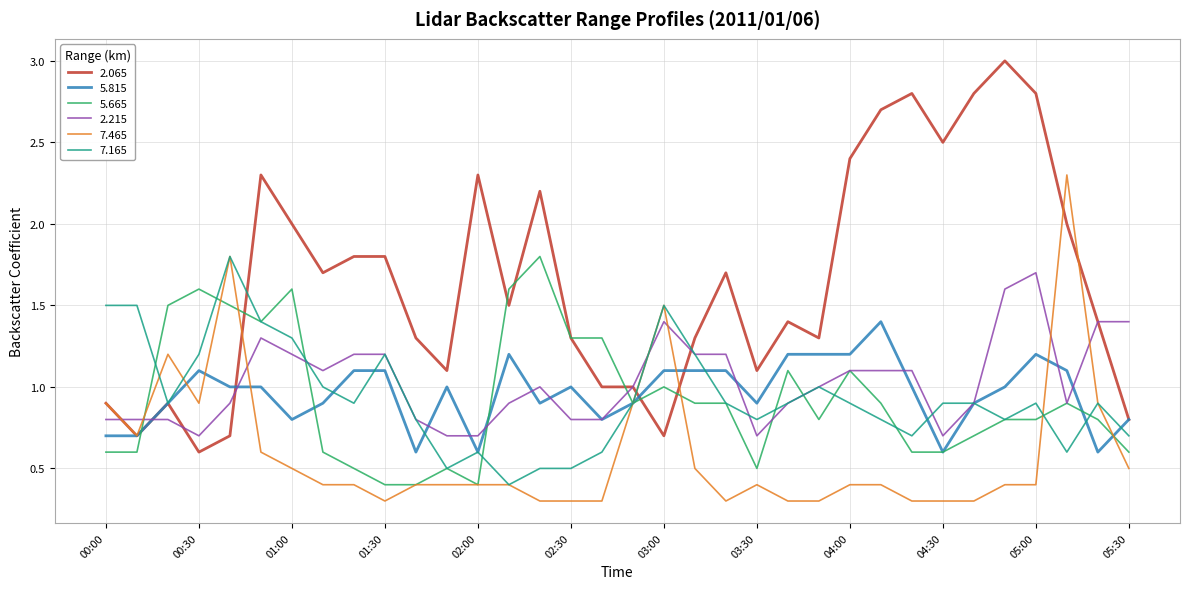

What is the average value of the 5.815 series?

1.0